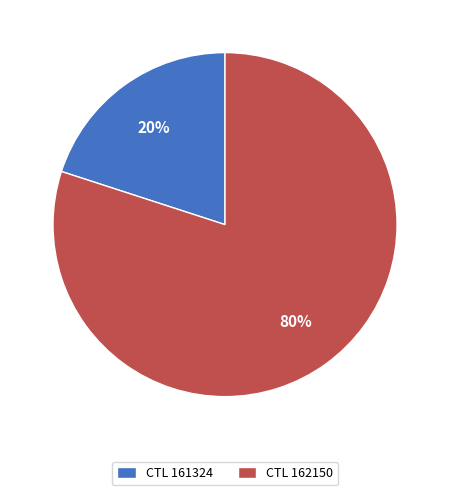

Rank the categories by value from highest to lowest.

CTL 162150, CTL 161324